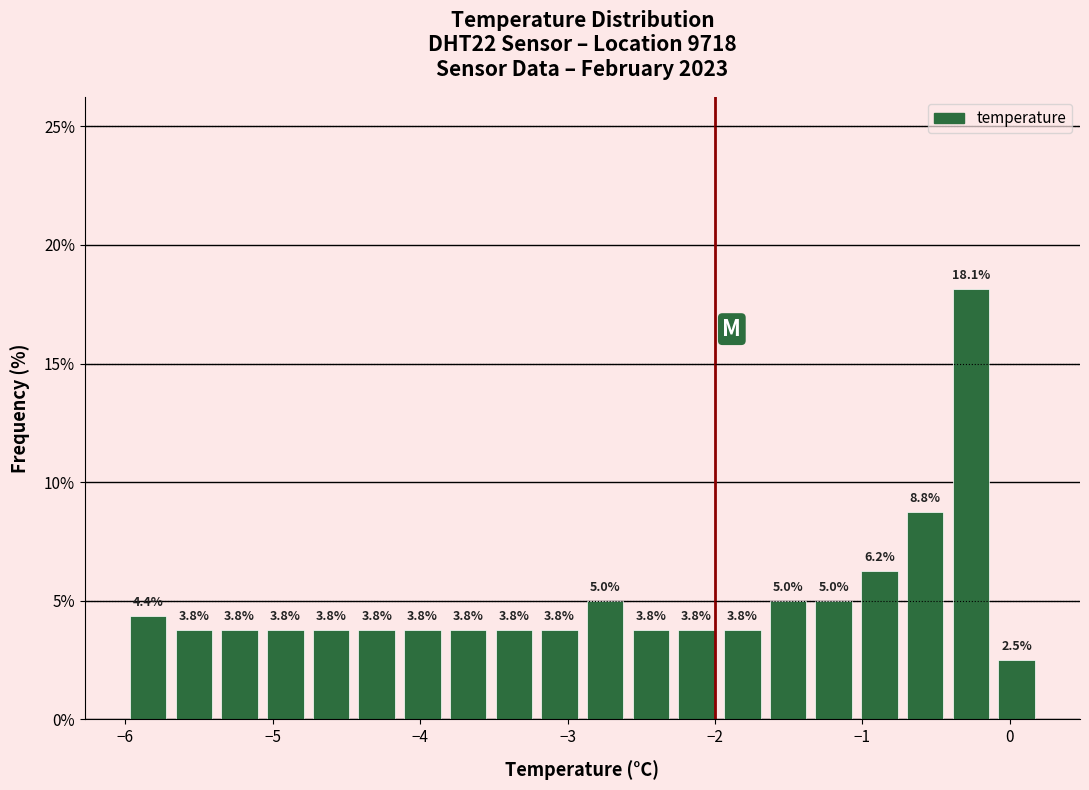

Read against the x-axis, roughly where is the centre of the tallest bar?

-0.3